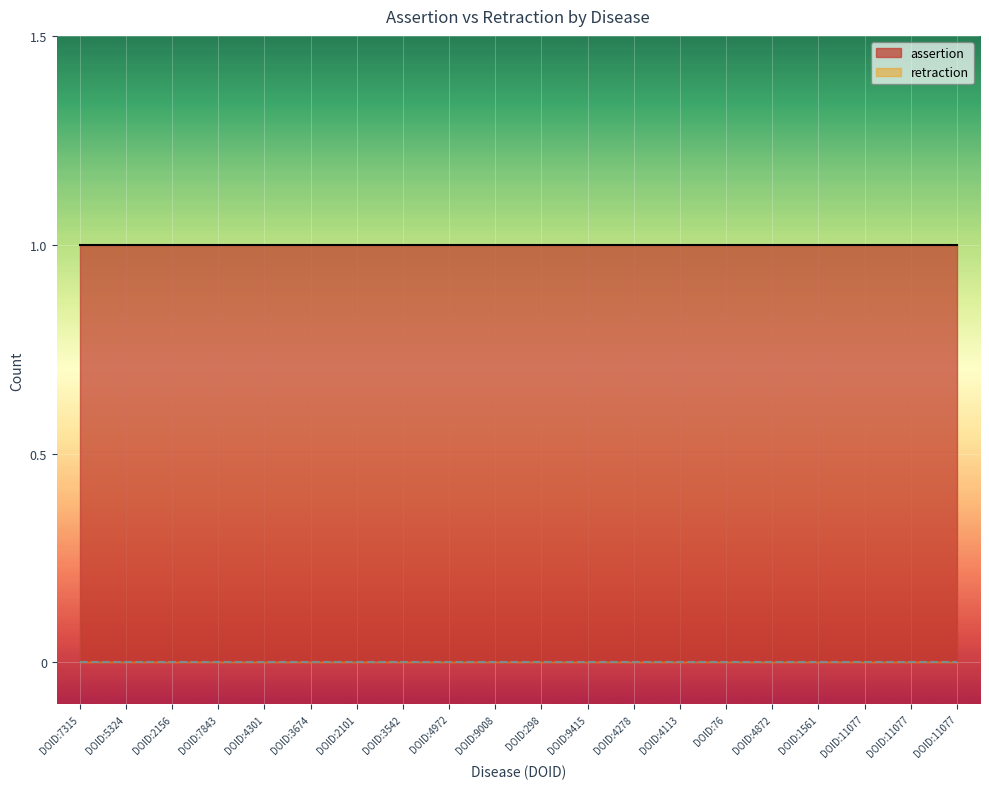

True or false: retraction has more than 2 points higher than both neighbors.

False